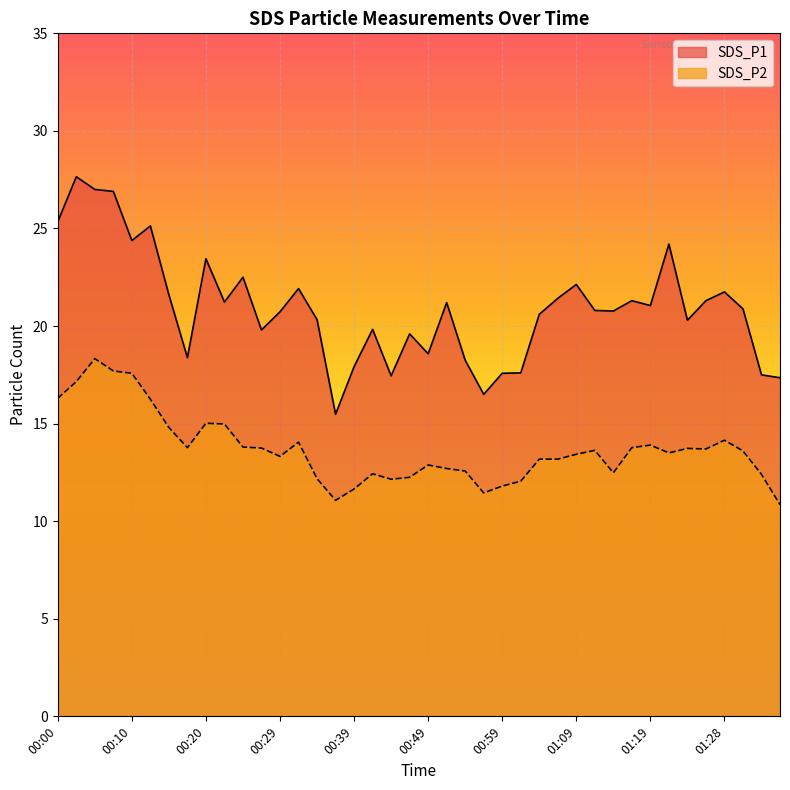

At which category is the sum across all series the highest?

00:05